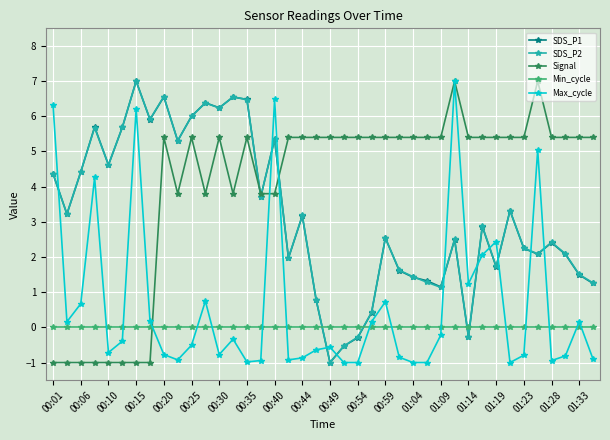

What is the smallest value displayed?

-1.0